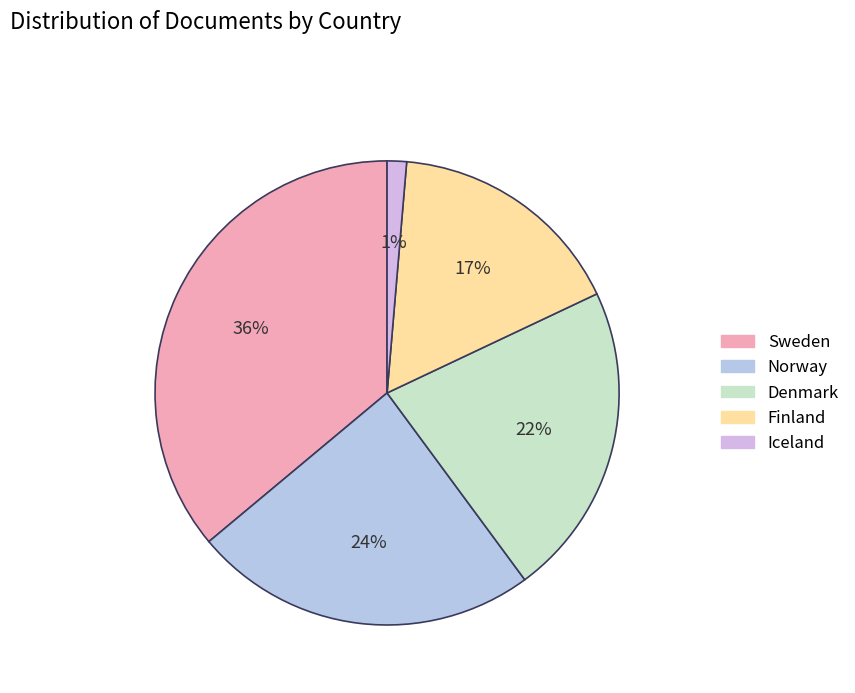

To the nearest percent, what is the average slice percentage?

20%